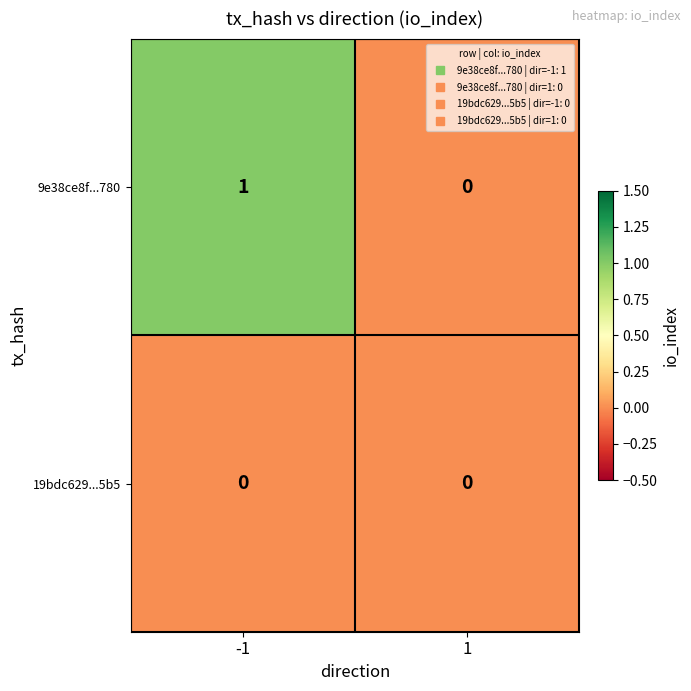

Between -1 and 1, which series saw the biggest shift?

9e38ce8f...780